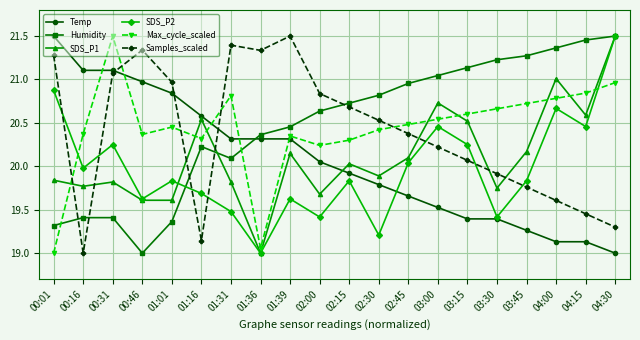

Which series has the largest total across all categories?

Humidity